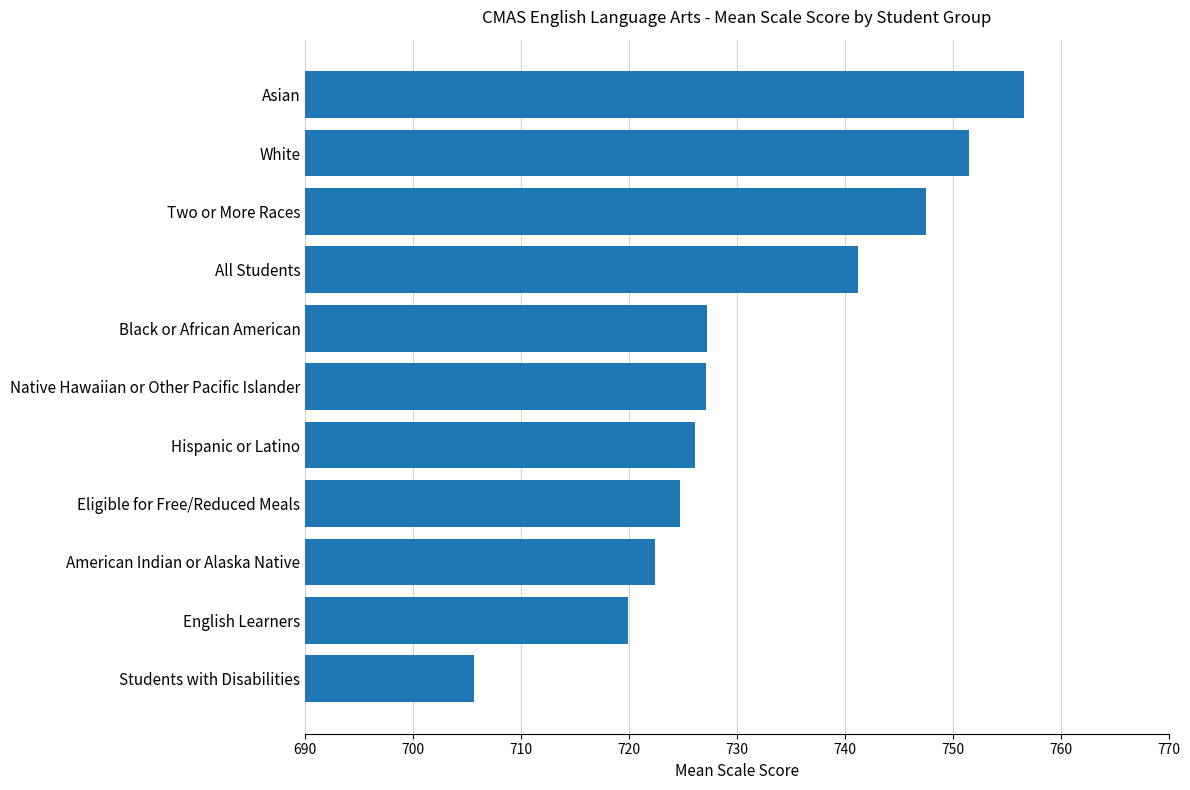

How many data points are above 37?

6